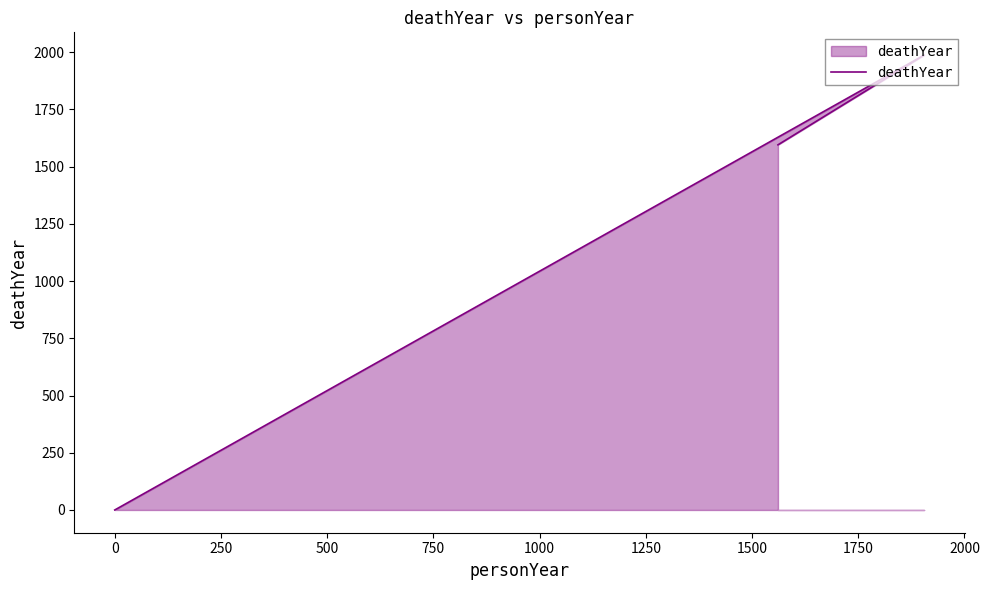

The value at 0 is 1378. True or false?

False